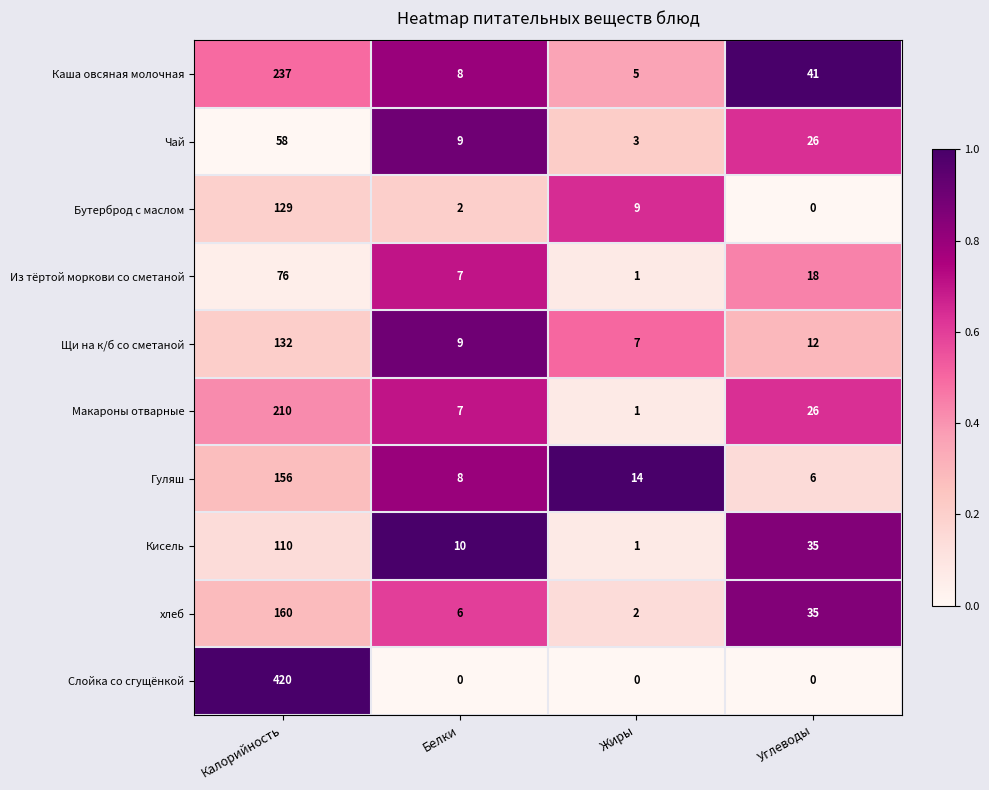

How many series are shown in this chart?

10